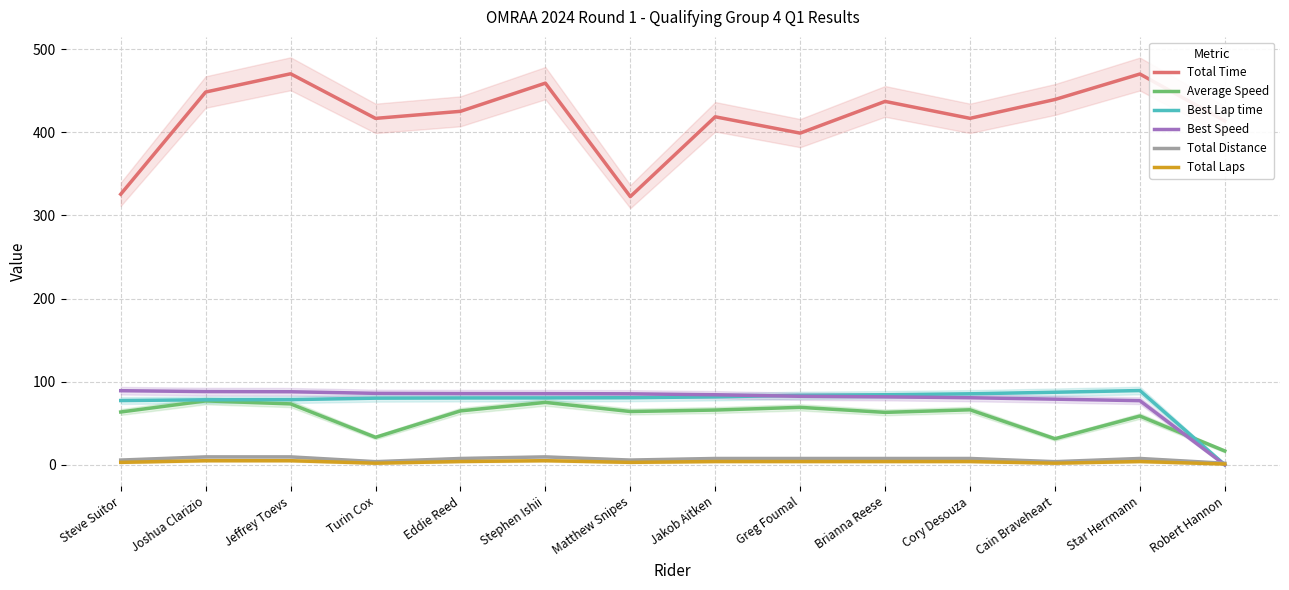

True or false: Best Speed has more than 2 points higher than both neighbors.

False